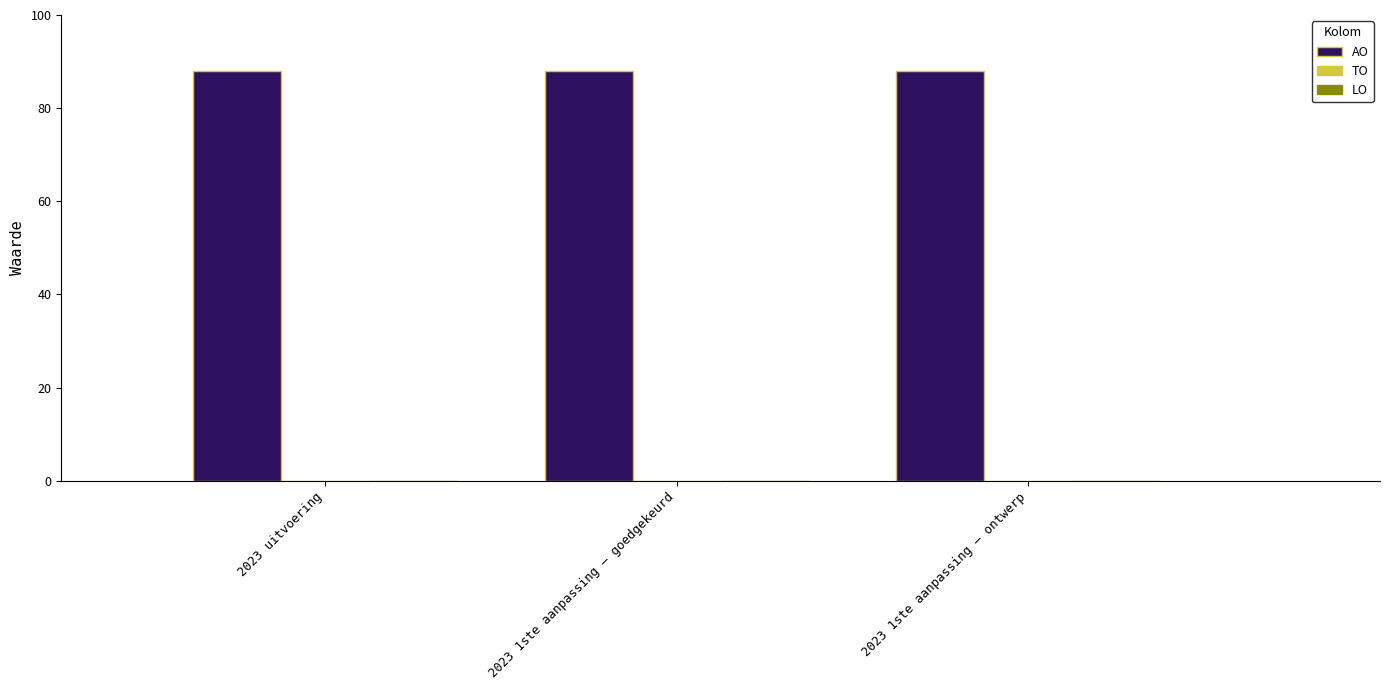

Is the value of AO at 2023 1ste aanpassing – ontwerp greater than the value of LO at 2023 uitvoering?

Yes